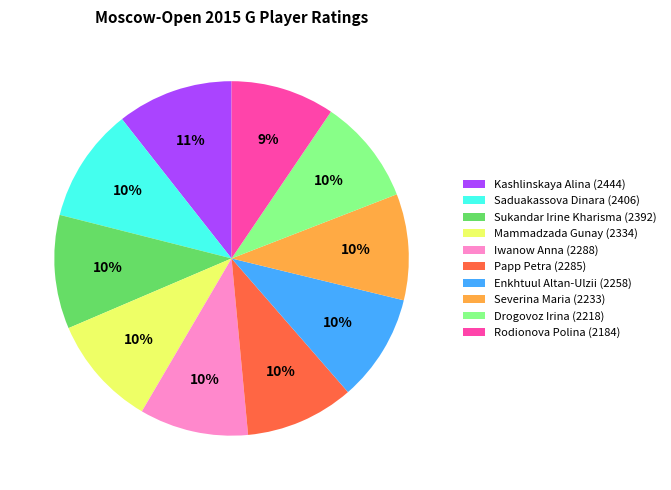

Is there any slice that represents more than half of the pie?

No